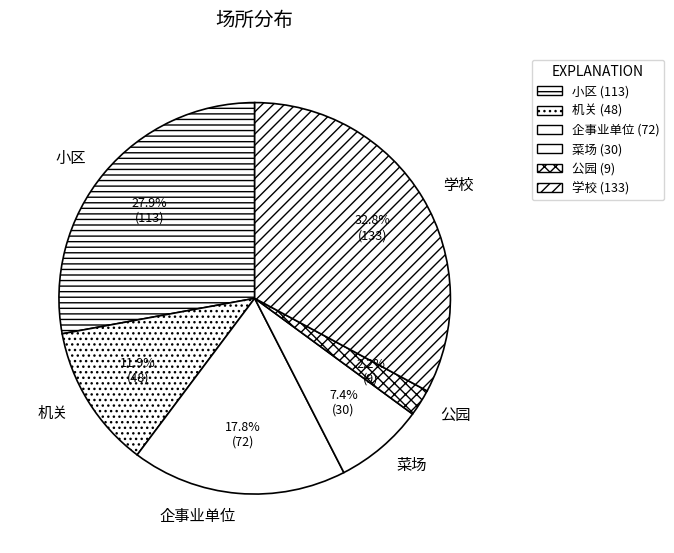

Rank the categories by value from lowest to highest.

公园, 菜场, 机关, 企事业单位, 小区, 学校